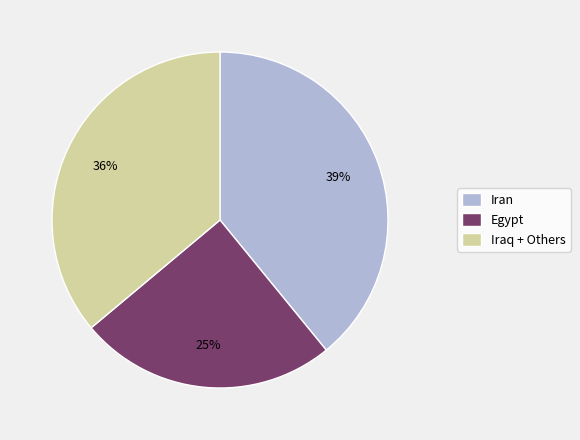

To the nearest percent, what percentage of the pie is Egypt?

25%